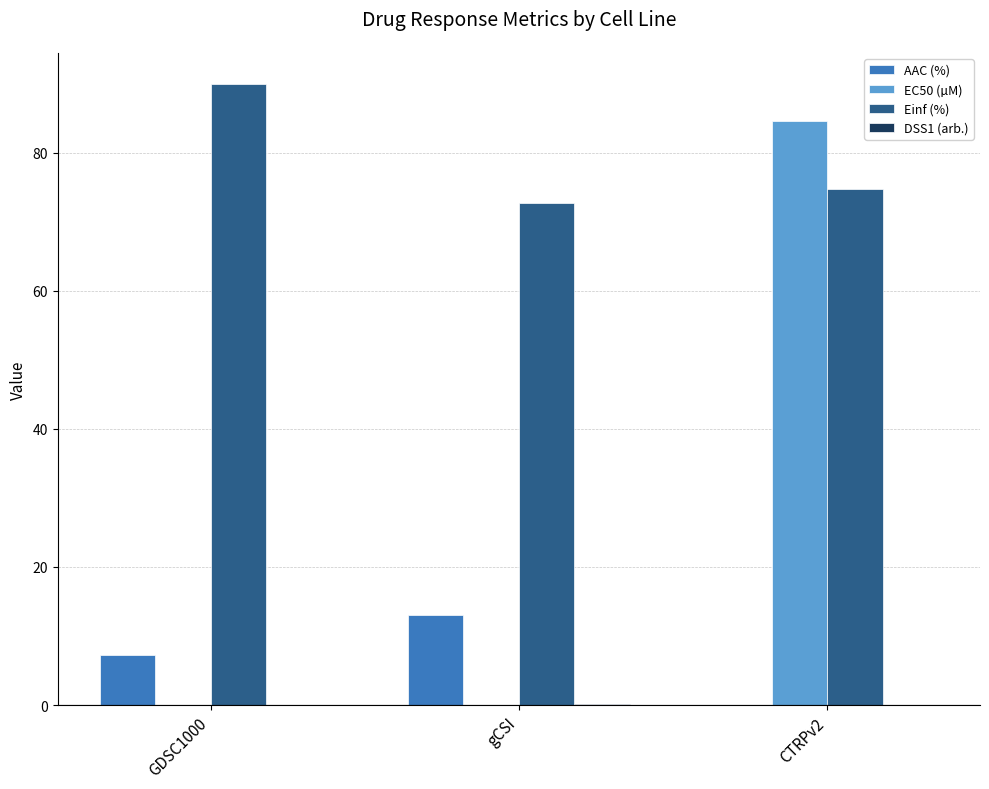

The Einf (%) series shows 74.7 at CTRPv2. True or false?

True